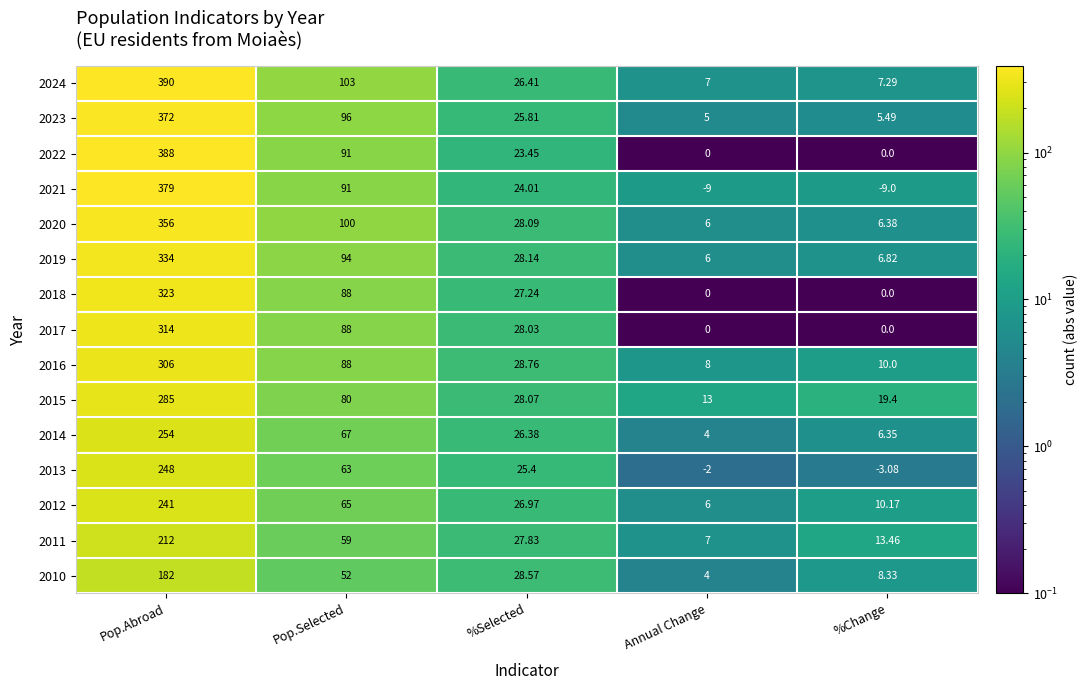

At which category does the chart reach its peak across all series?

Pop.Abroad